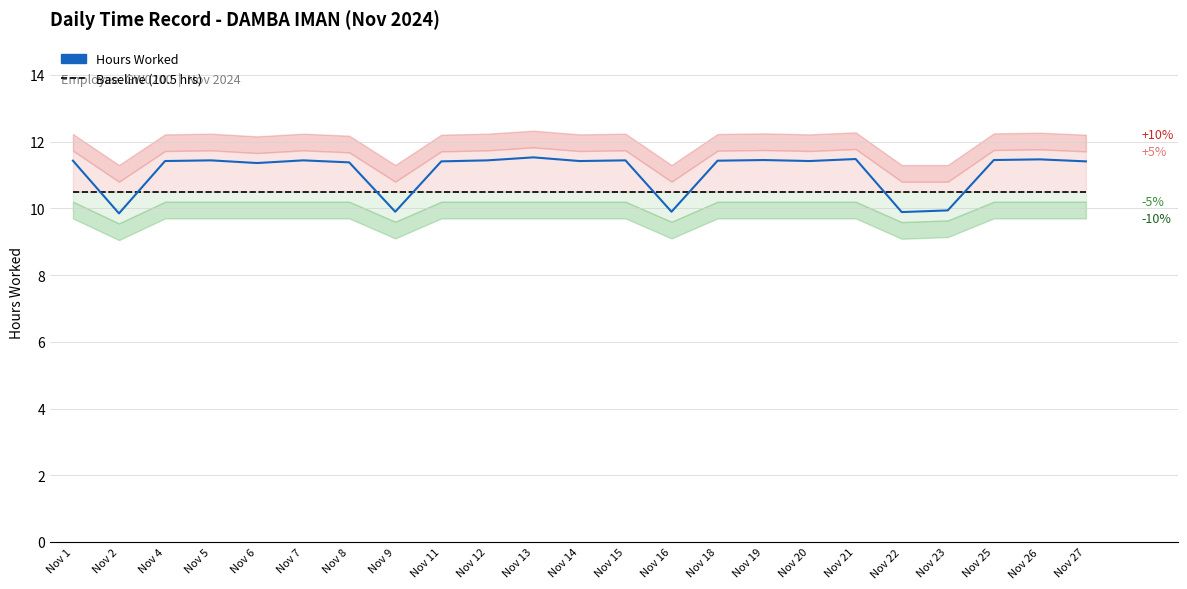

Reading right to left, list all the values displayed in this chart.

11.4	11.5	11.4	9.9	9.9	11.5	11.4	11.4	11.4	9.9	11.4	11.4	11.5	11.4	11.4	9.9	11.4	11.4	11.4	11.4	11.4	9.8	11.4